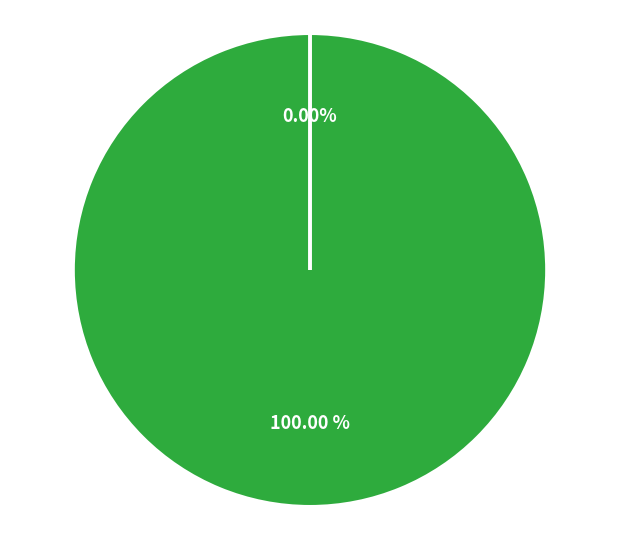

Rank the categories by value from highest to lowest.

ftp3.ceda.ac.uk, dap-thredds-download